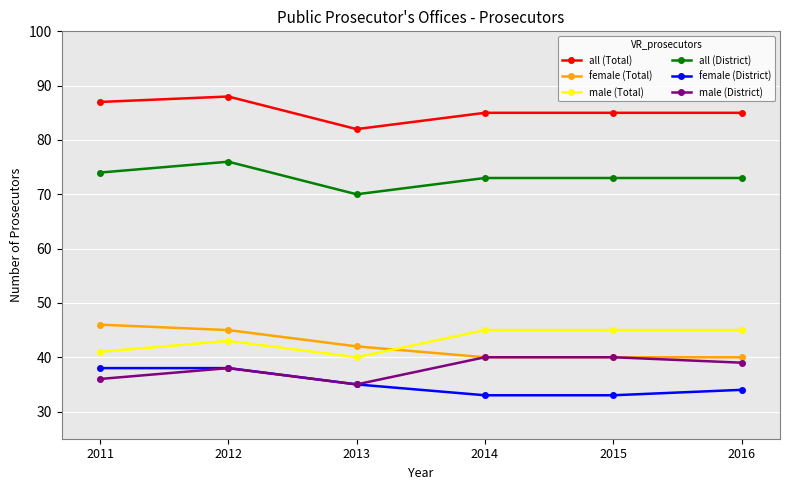

How many lines are shown in the chart?

6